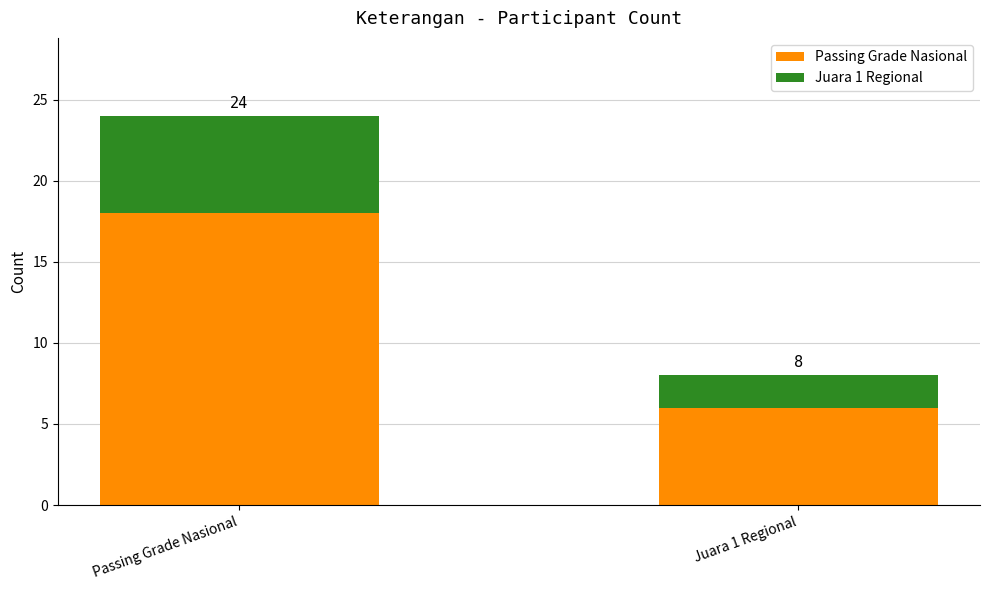

What are all the series names shown in the legend?

Passing Grade Nasional, Juara 1 Regional